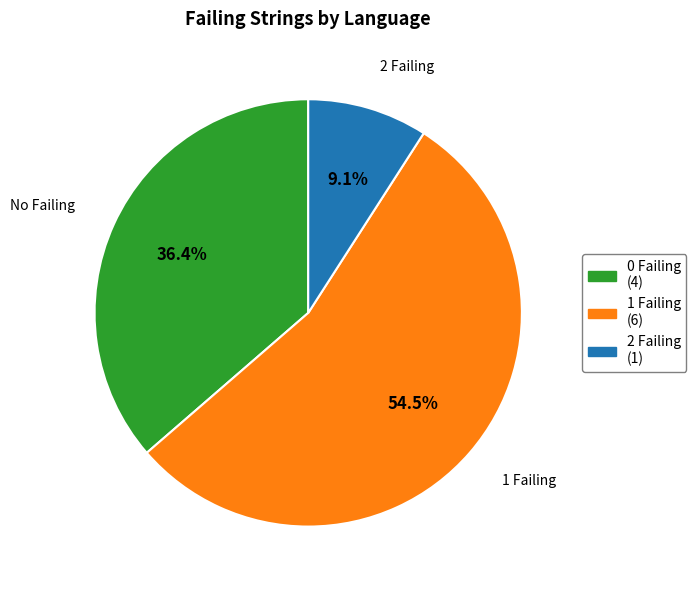

Is there any slice that represents more than half of the pie?

Yes